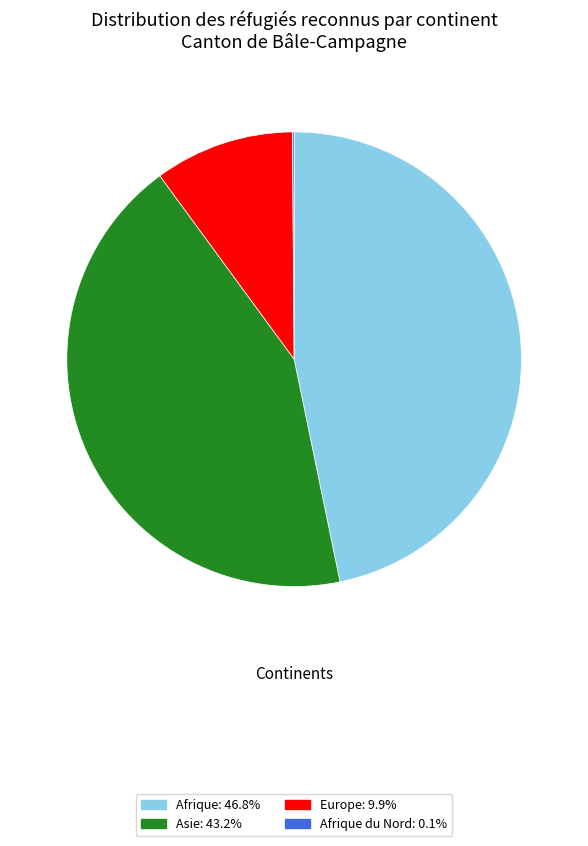

Is there any slice that represents more than half of the pie?

No